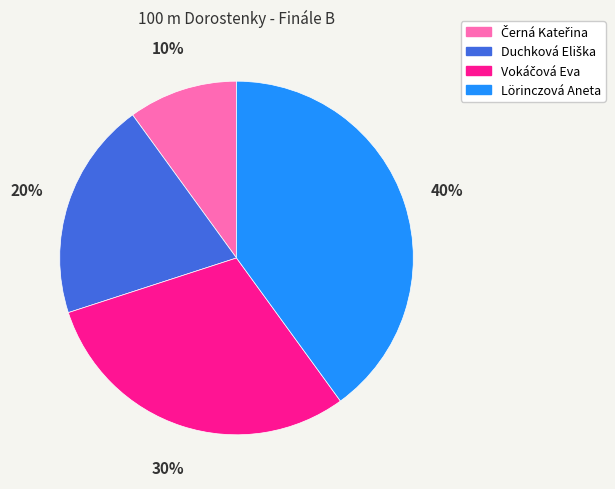

How many slices are in this pie chart?

4